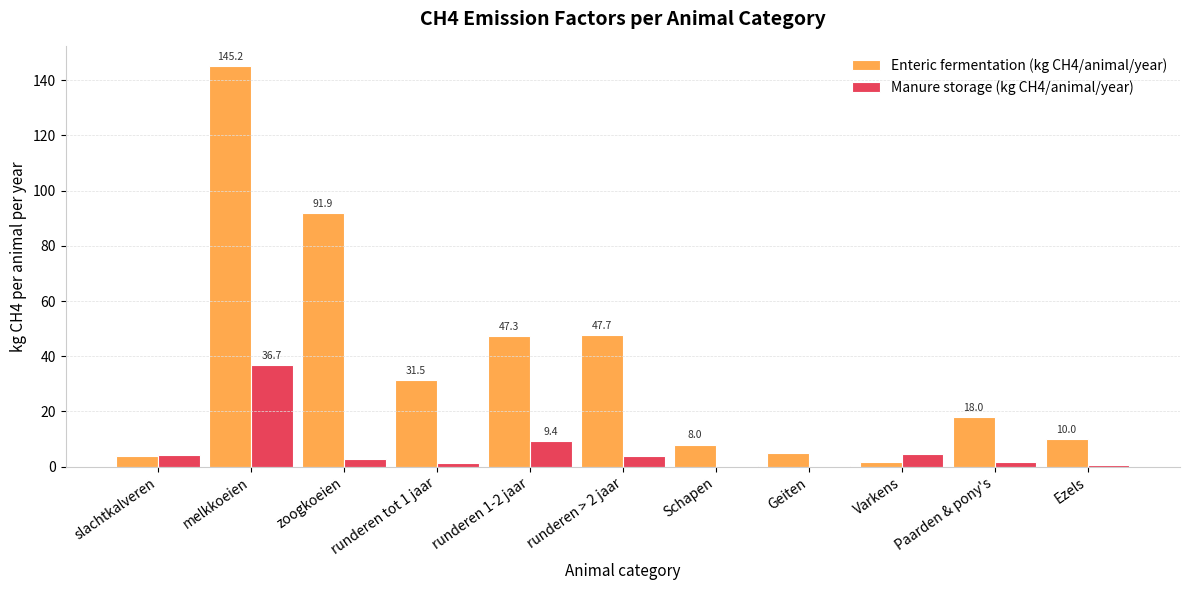

At which label does Manure storage (kg CH4/animal/year) reach its peak?

melkkoeien